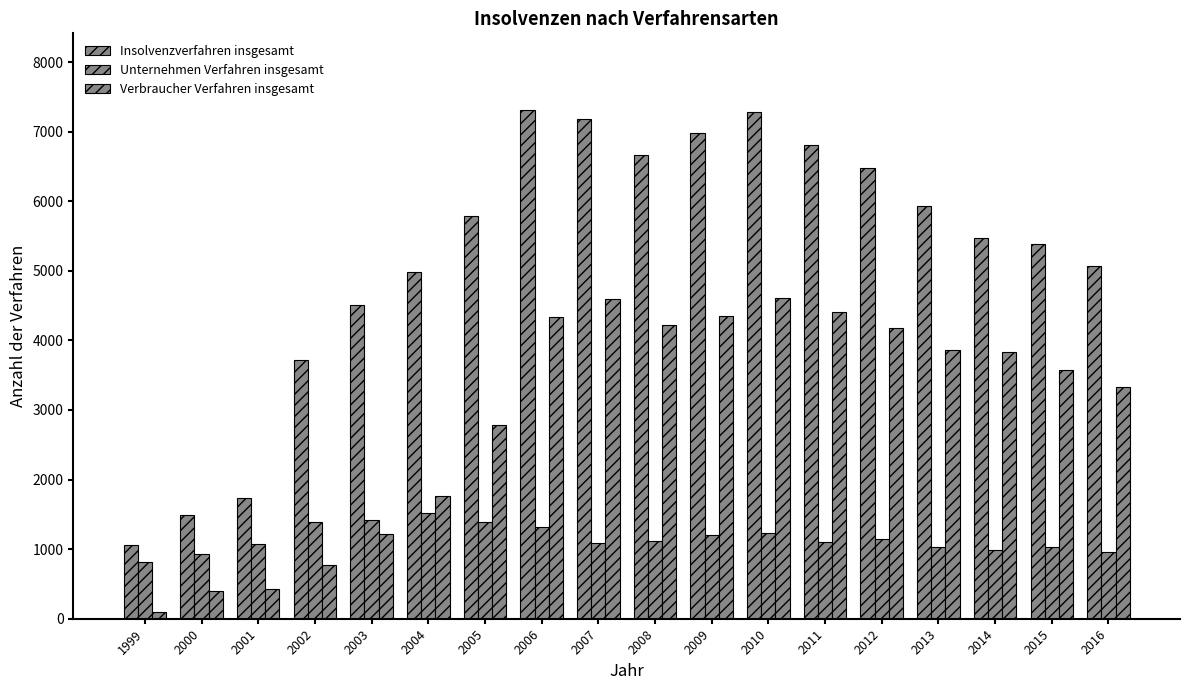

What is the spread (max minus min) of values at 2013?

4902